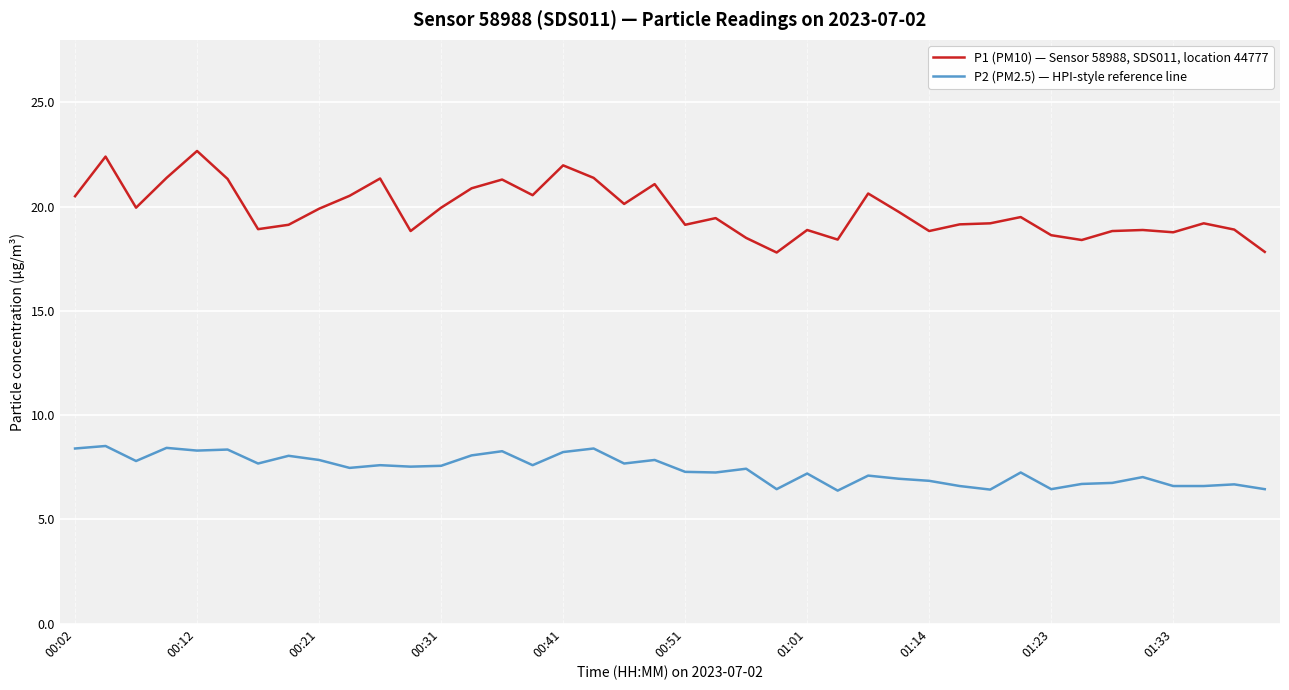

Which series has the largest total across all categories?

P1 (PM10) — Sensor 58988, SDS011, location 44777